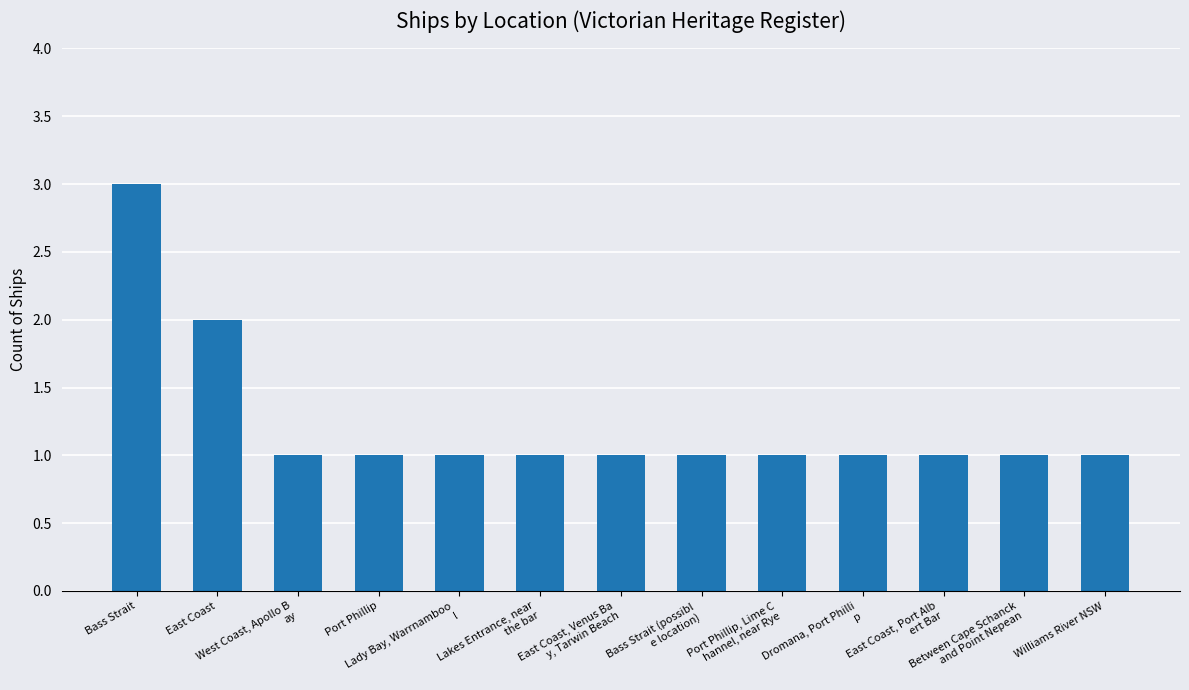

Reading left to right, extract all data points from this chart.

Bass Strait=3	East Coast=2	West Coast, Apollo B
ay=1	Port Phillip=1	Lady Bay, Warrnamboo
l=1	Lakes Entrance, near
 the bar=1	East Coast, Venus Ba
y, Tarwin Beach=1	Bass Strait (possibl
e location)=1	Port Phillip, Lime C
hannel, near Rye=1	Dromana, Port Philli
p=1	East Coast, Port Alb
ert Bar=1	Between Cape Schanck
 and Point Nepean=1	Williams River NSW=1